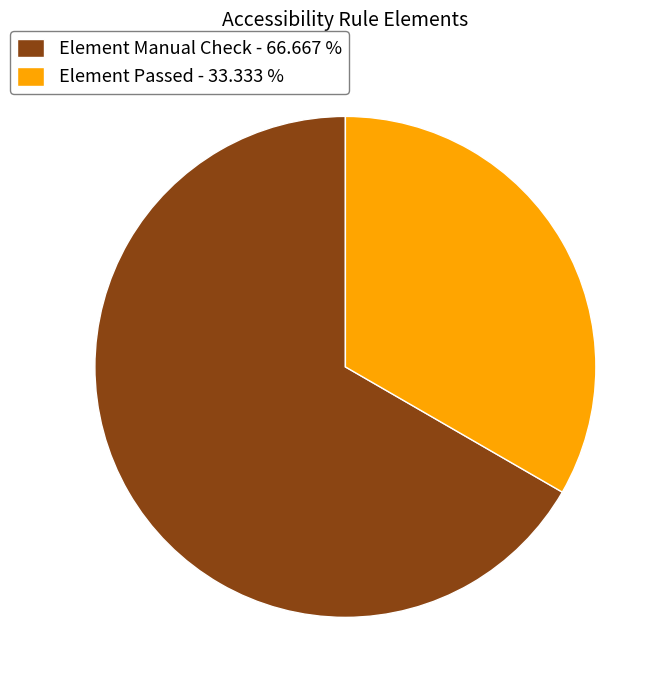

Count the number of slices in the pie.

2